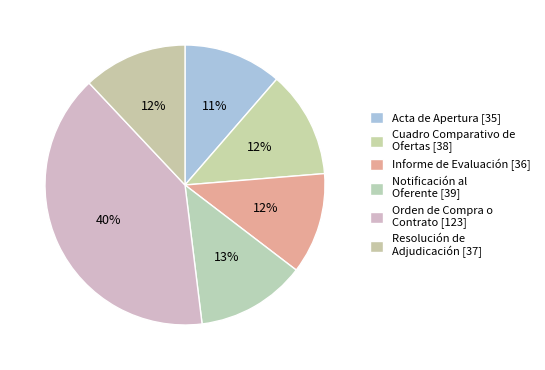

Rank the categories by value from lowest to highest.

Acta de Apertura, Informe de Evaluación, Resolución de Adjudicación, Cuadro Comparativo de Ofertas, Notificación al Oferente, Orden de Compra o Contrato